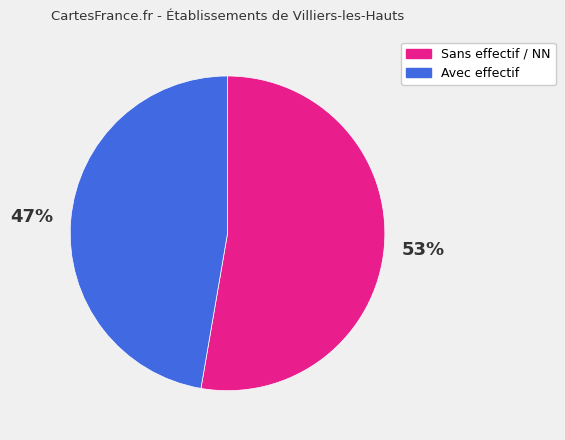

Is there a majority slice in this chart?

Yes